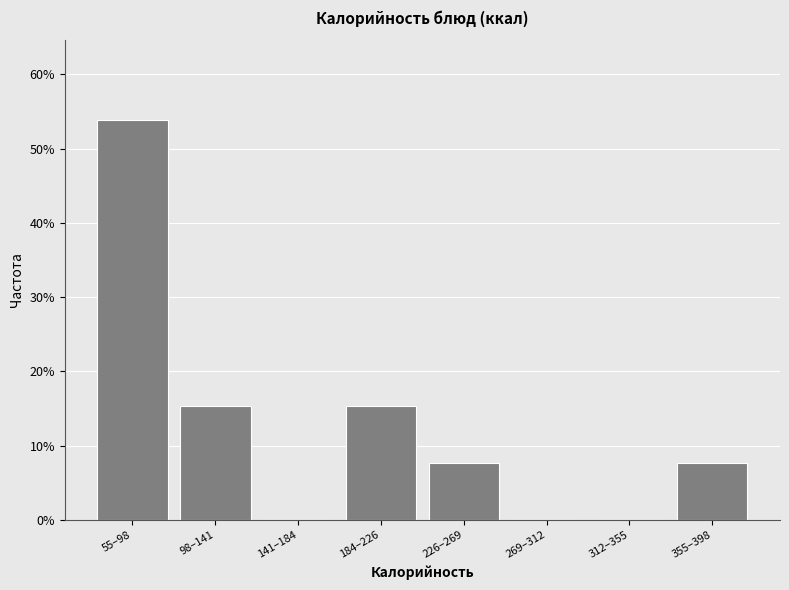

Reading right to left, transcribe all the data shown in this chart.

355–398=7.7	312–355=0.0	269–312=0.0	226–269=7.7	184–226=15.4	141–184=0.0	98–141=15.4	55–98=53.8